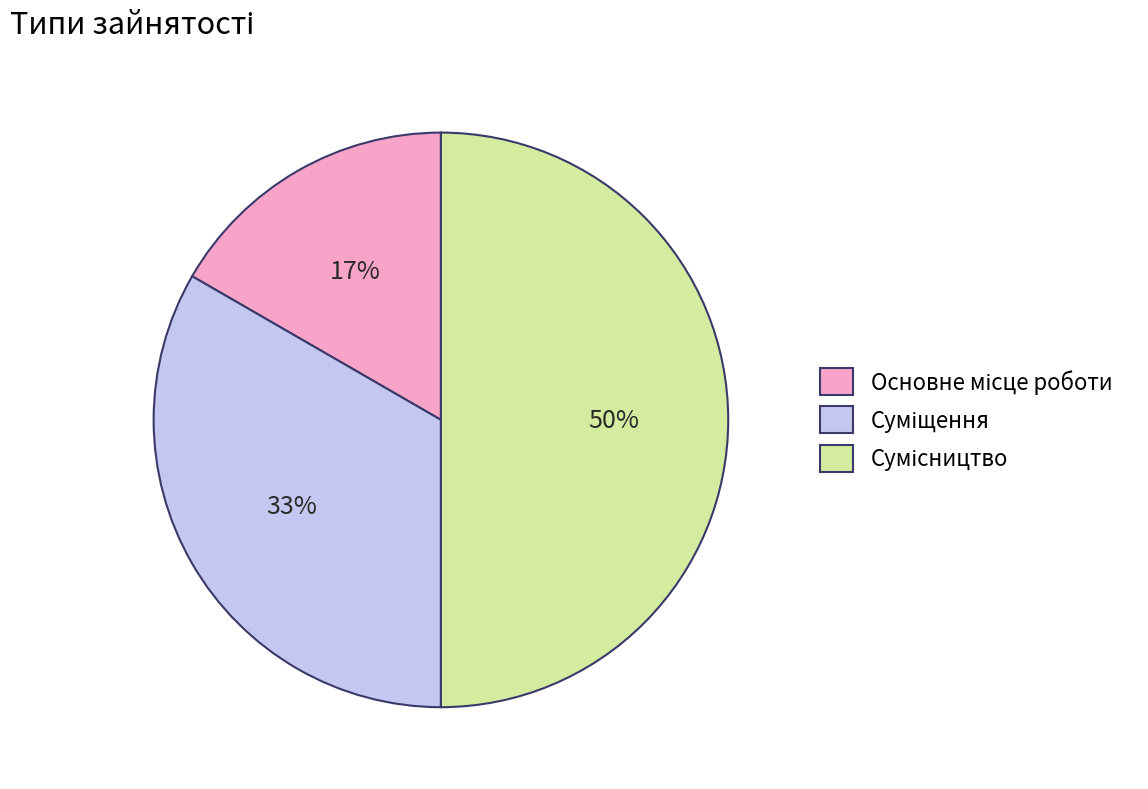

To the nearest percent, what is the average slice percentage?

33%